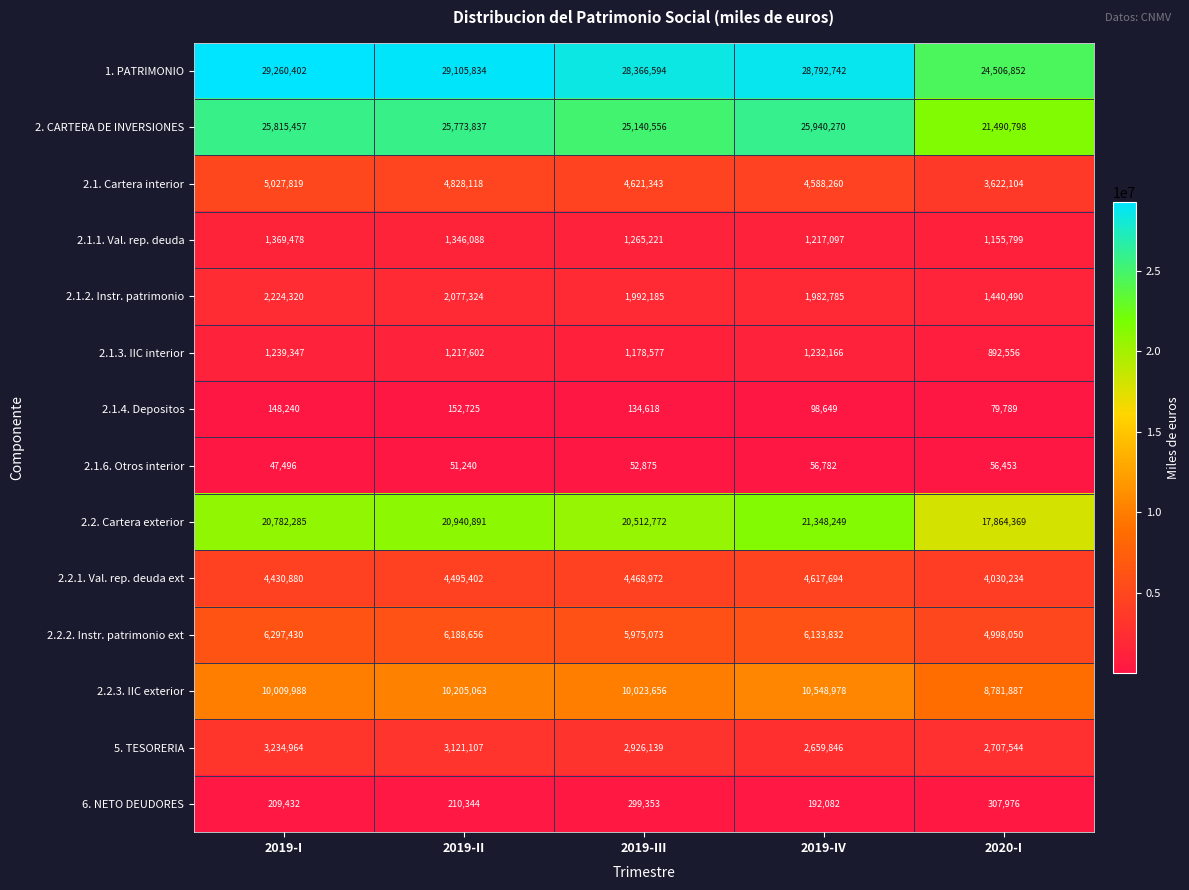

List the series in order of their peak value, lowest first.

2.1.6. Otros interior, 2.1.4. Depositos, 6. NETO DEUDORES, 2.1.3. IIC interior, 2.1.1. Val. rep. deuda, 2.1.2. Instr. patrimonio, 5. TESORERIA, 2.2.1. Val. rep. deuda ext, 2.1. Cartera interior, 2.2.2. Instr. patrimonio ext, 2.2.3. IIC exterior, 2.2. Cartera exterior, 2. CARTERA DE INVERSIONES, 1. PATRIMONIO